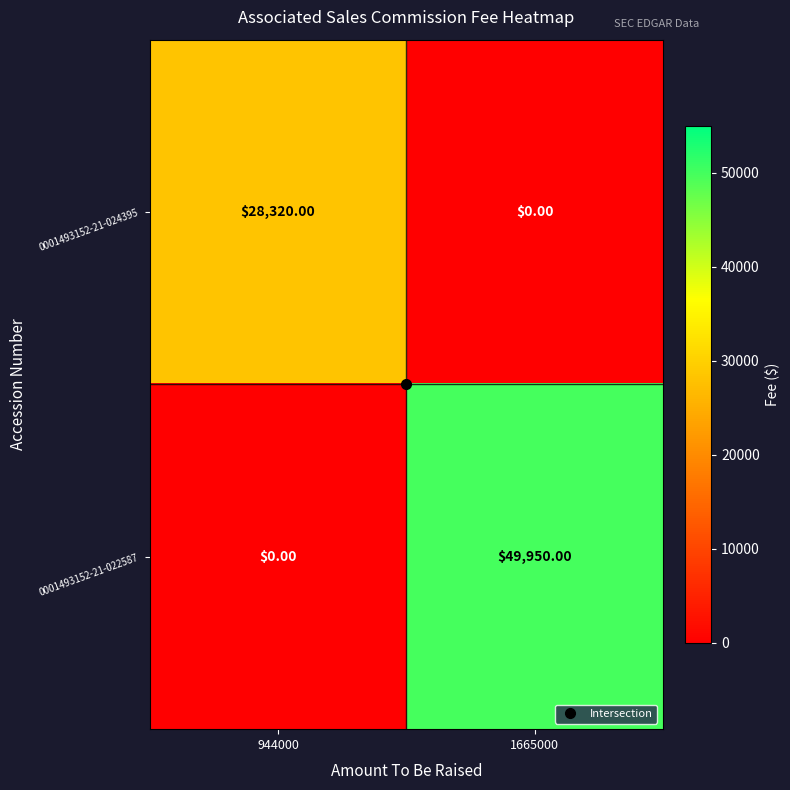

What is the difference between the highest and lowest values at 1665000?

49950